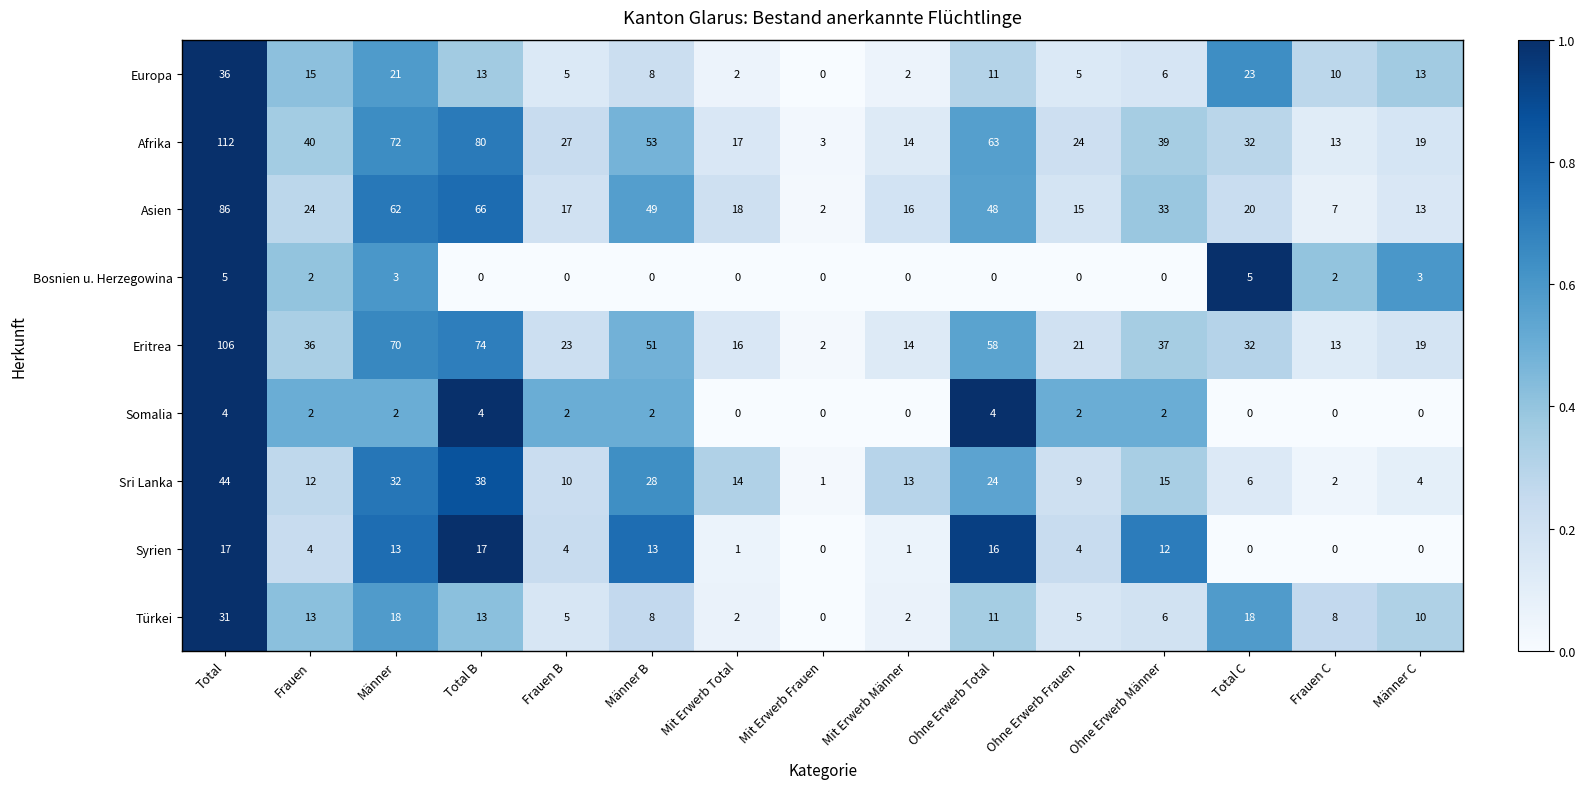

Which series has the widest spread of values?

Afrika